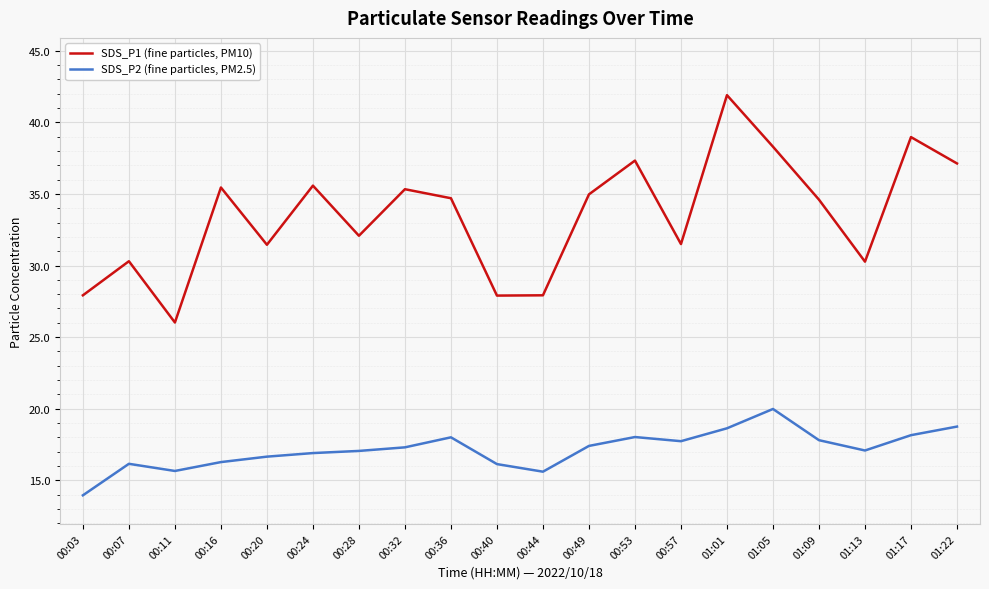

The SDS_P2 (fine particles, PM2.5) series shows 18.6 at 01:01. True or false?

True